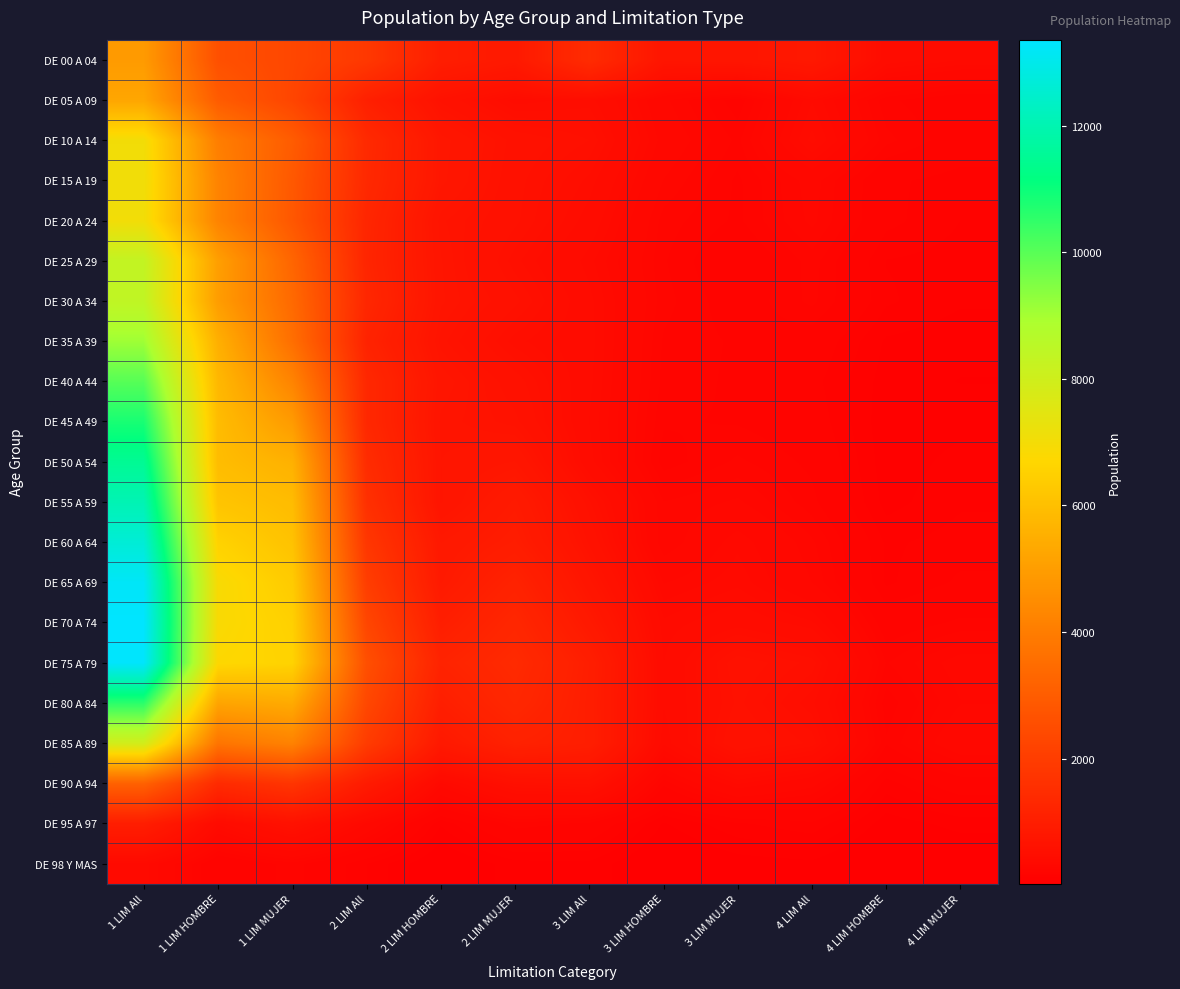

How many distinct data groups are displayed?

21